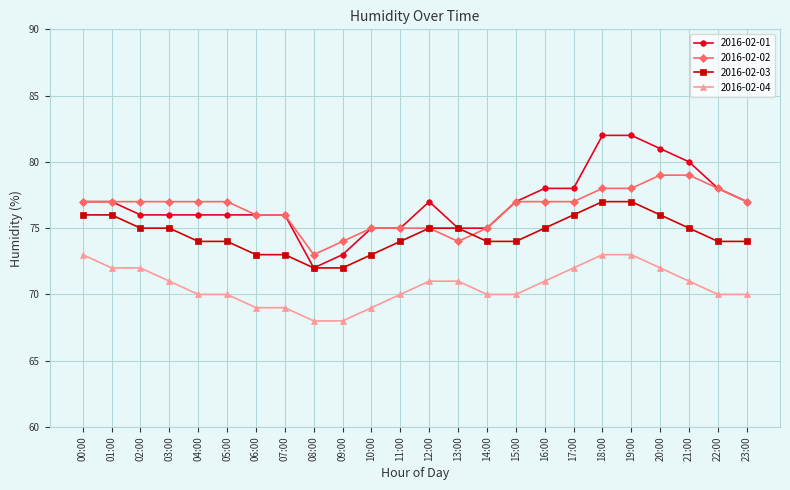

What is the maximum value for 2016-02-04?

73